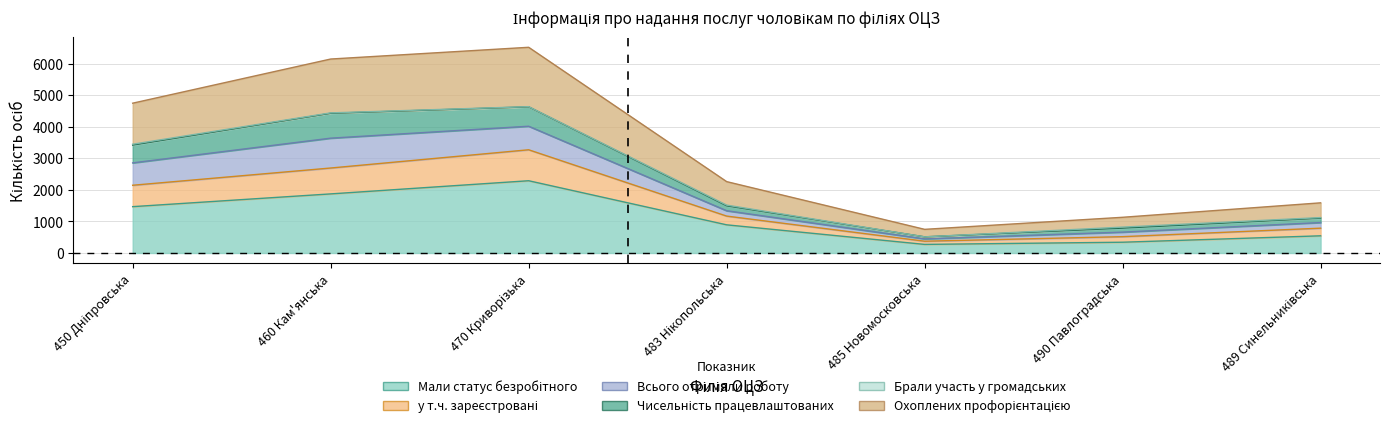

How many data points in Охоплених профорієнтацією are above 2261?

3